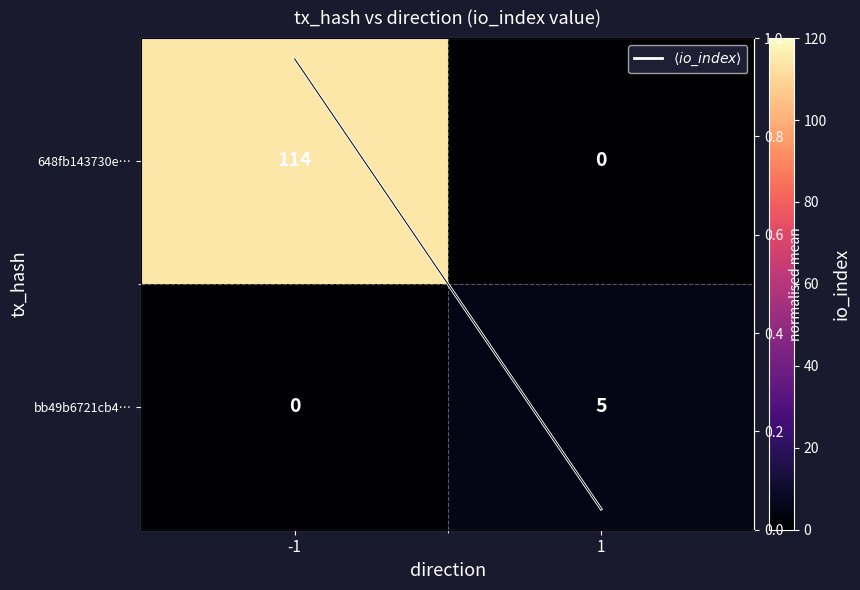

Which series has the largest total across all categories?

648fb143730e…